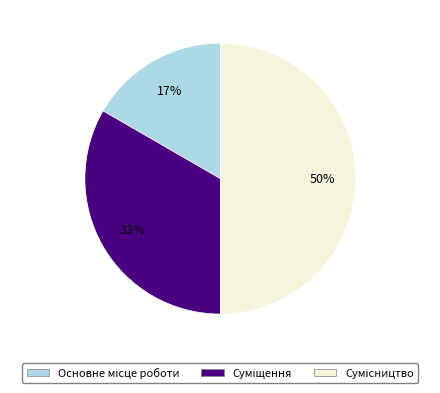

To the nearest percent, what is the difference between the largest and smallest slice percentages?

33%